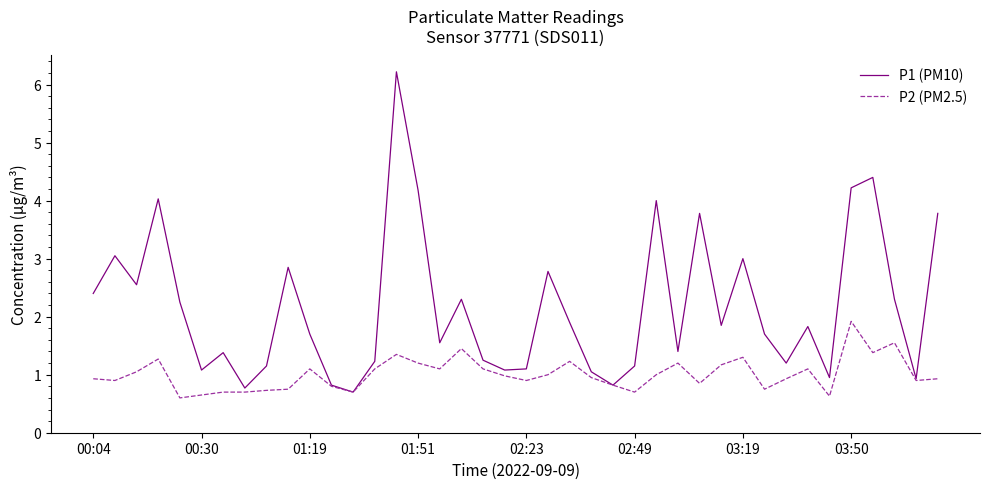

What is the maximum value for P2 (PM2.5)?

1.9